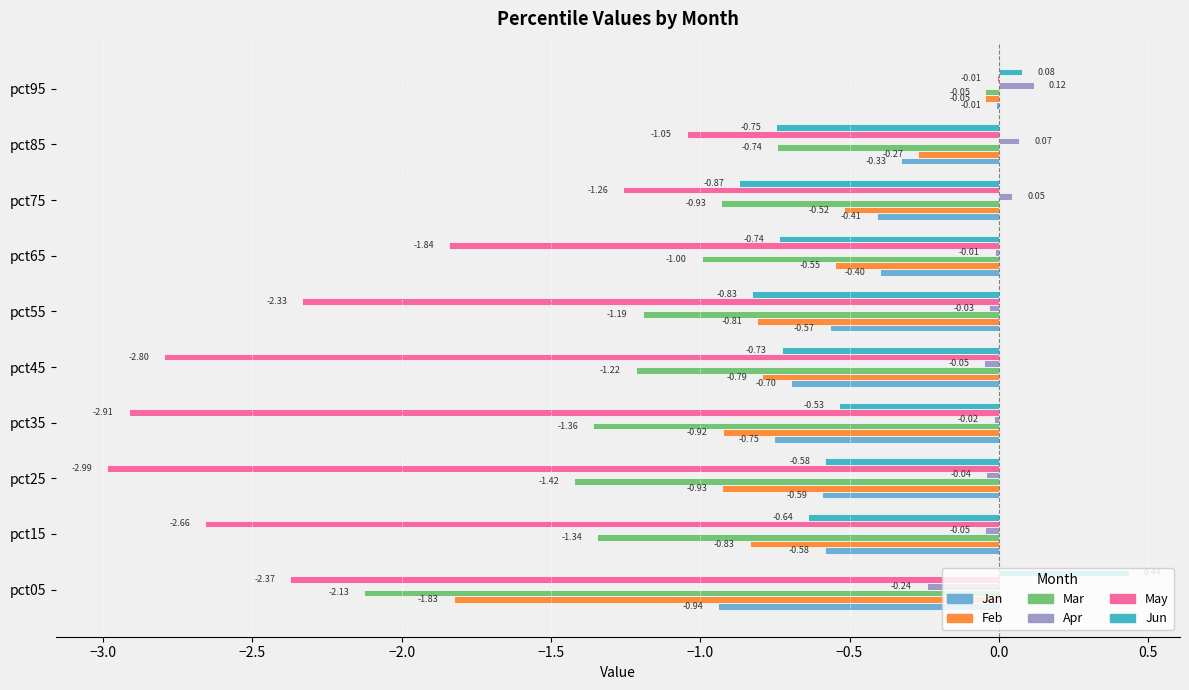

What is the sum of all Mar values?

-11.4